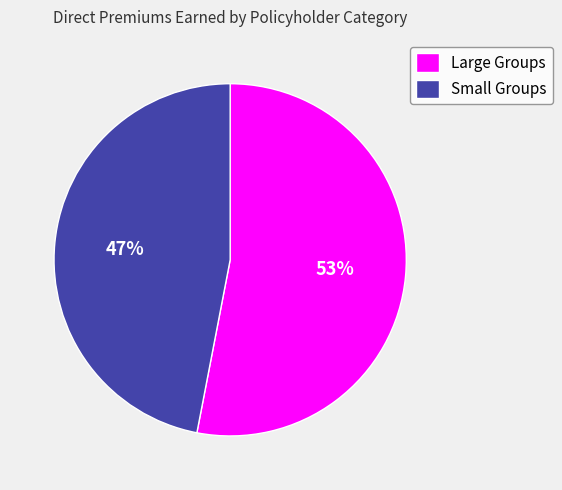

How many slices are in this pie chart?

2